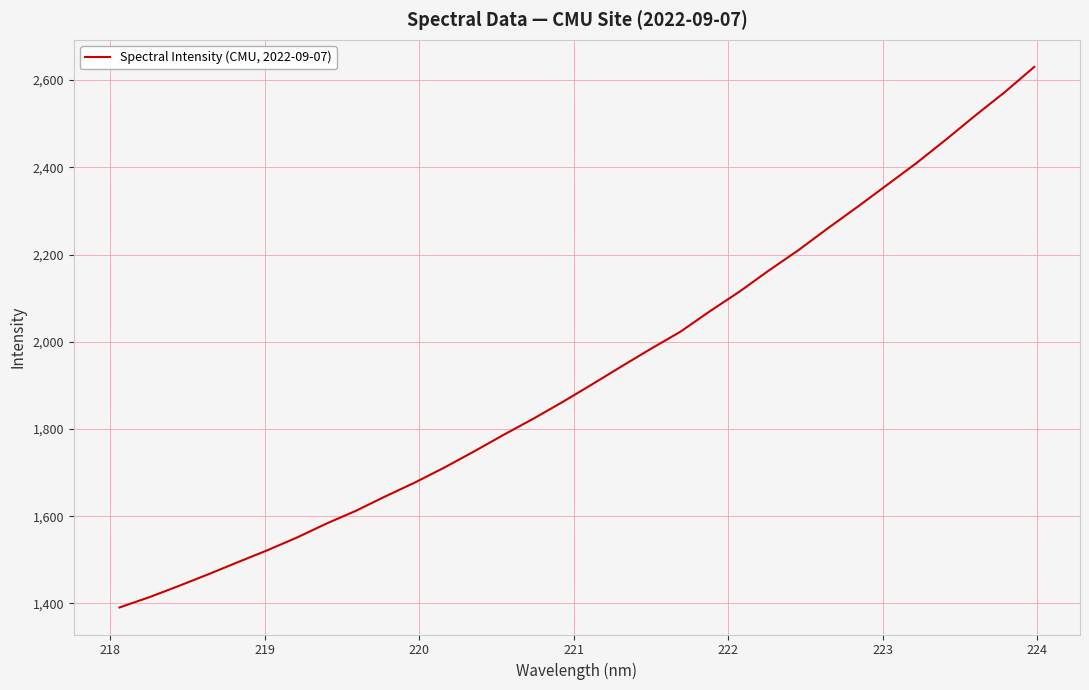

What is the difference between the maximum and minimum values?

1239.6